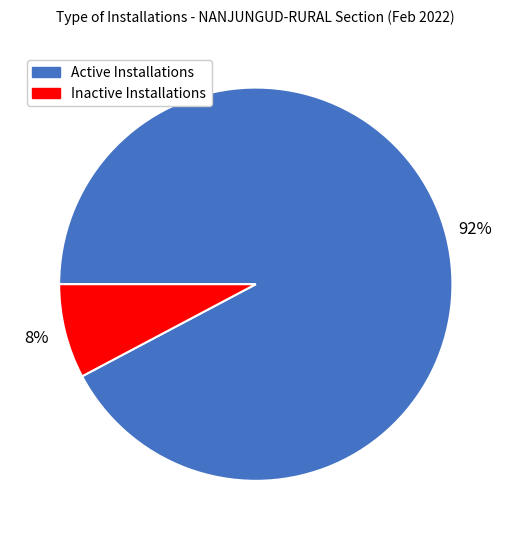

Combined, do Active Installations and Inactive Installations account for over 50%?

Yes